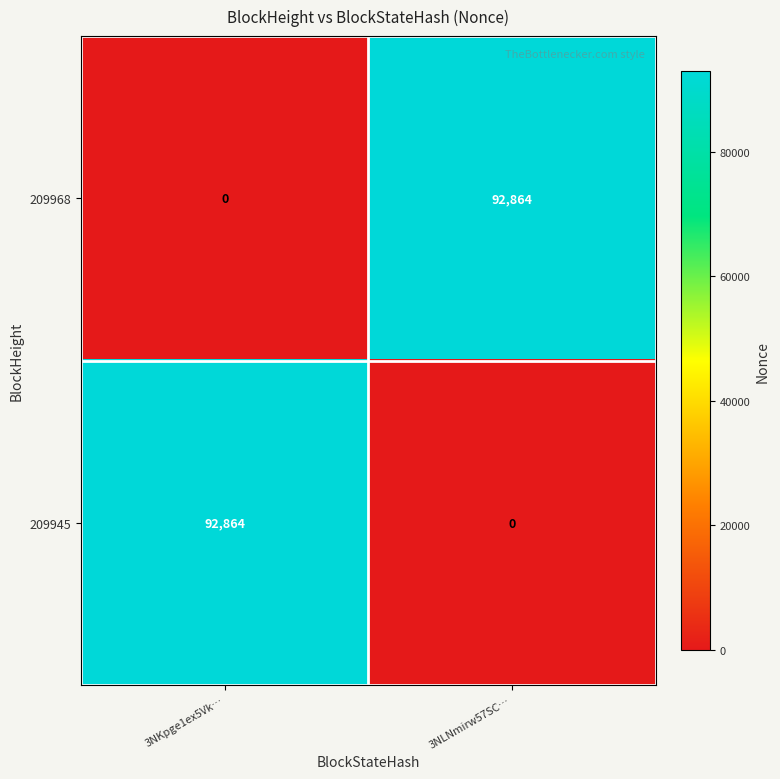

What is the difference between the highest and lowest values at 3NKpge1ex5Vk…?

92864